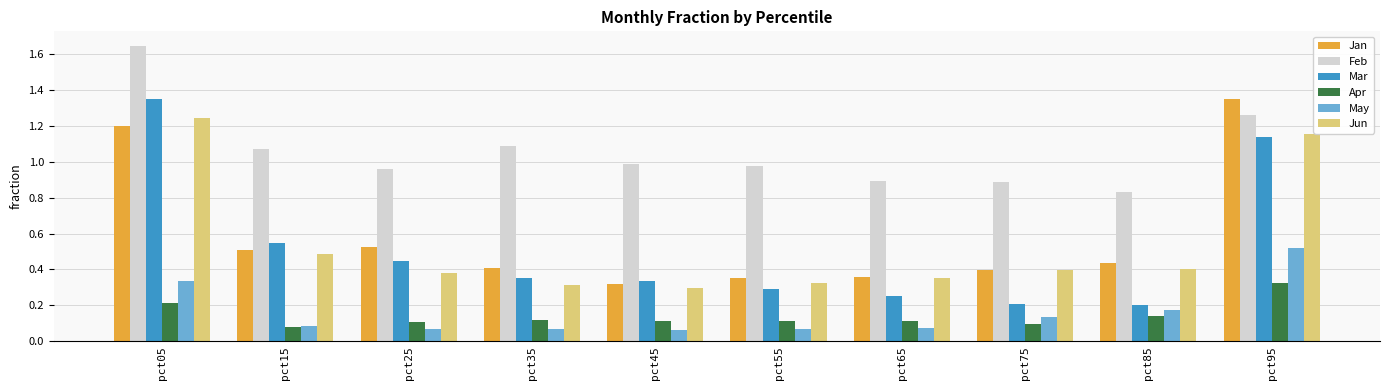

At which category is the sum across all series the highest?

pct05